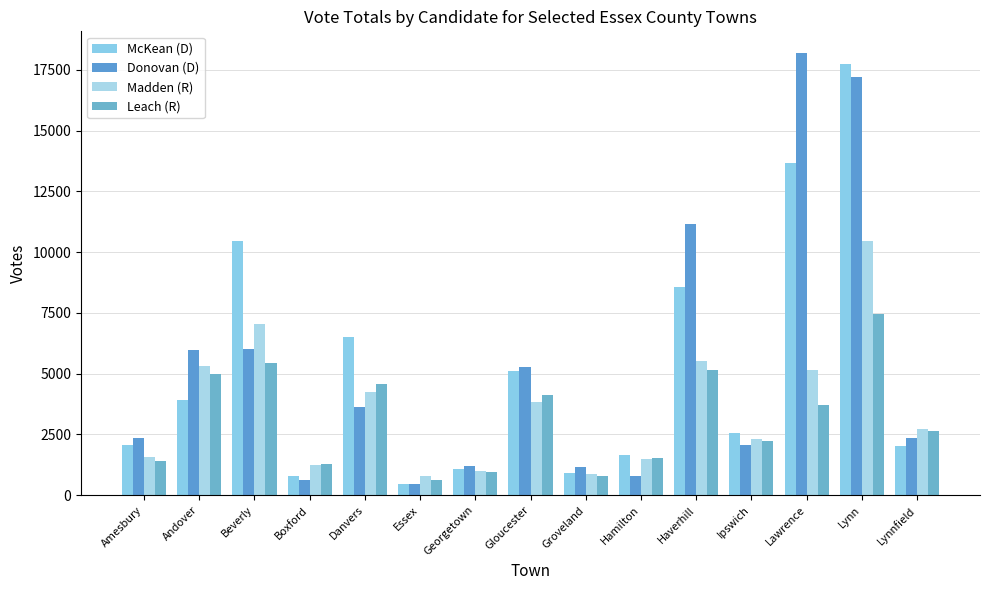

What is the sum of all Madden (R) values?

53640